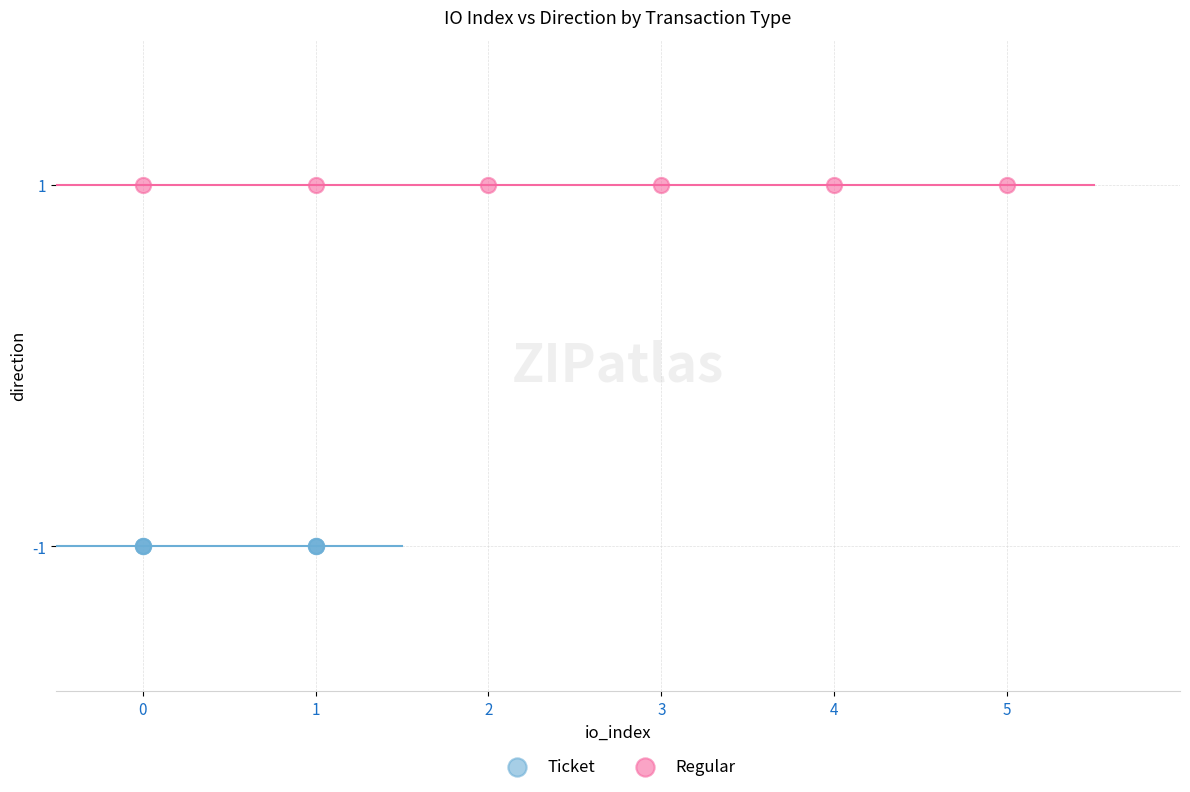

What are all the series names shown in the legend?

Ticket, Regular